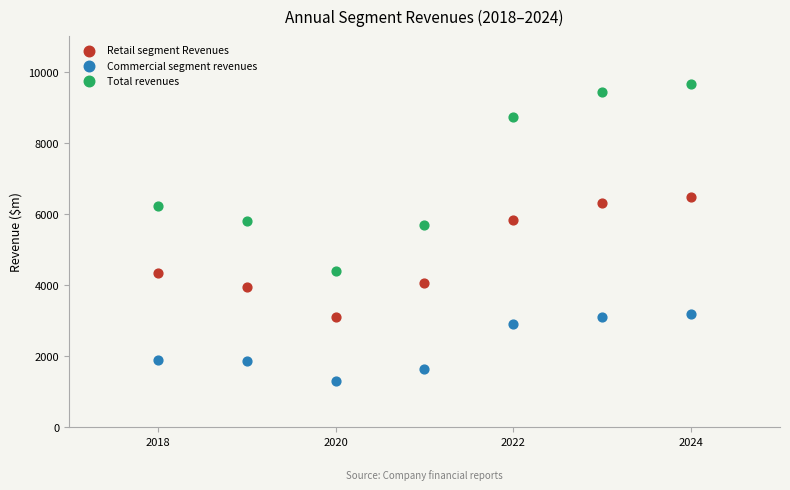

Across all series, what Y value is closest to 5477?

5696.0